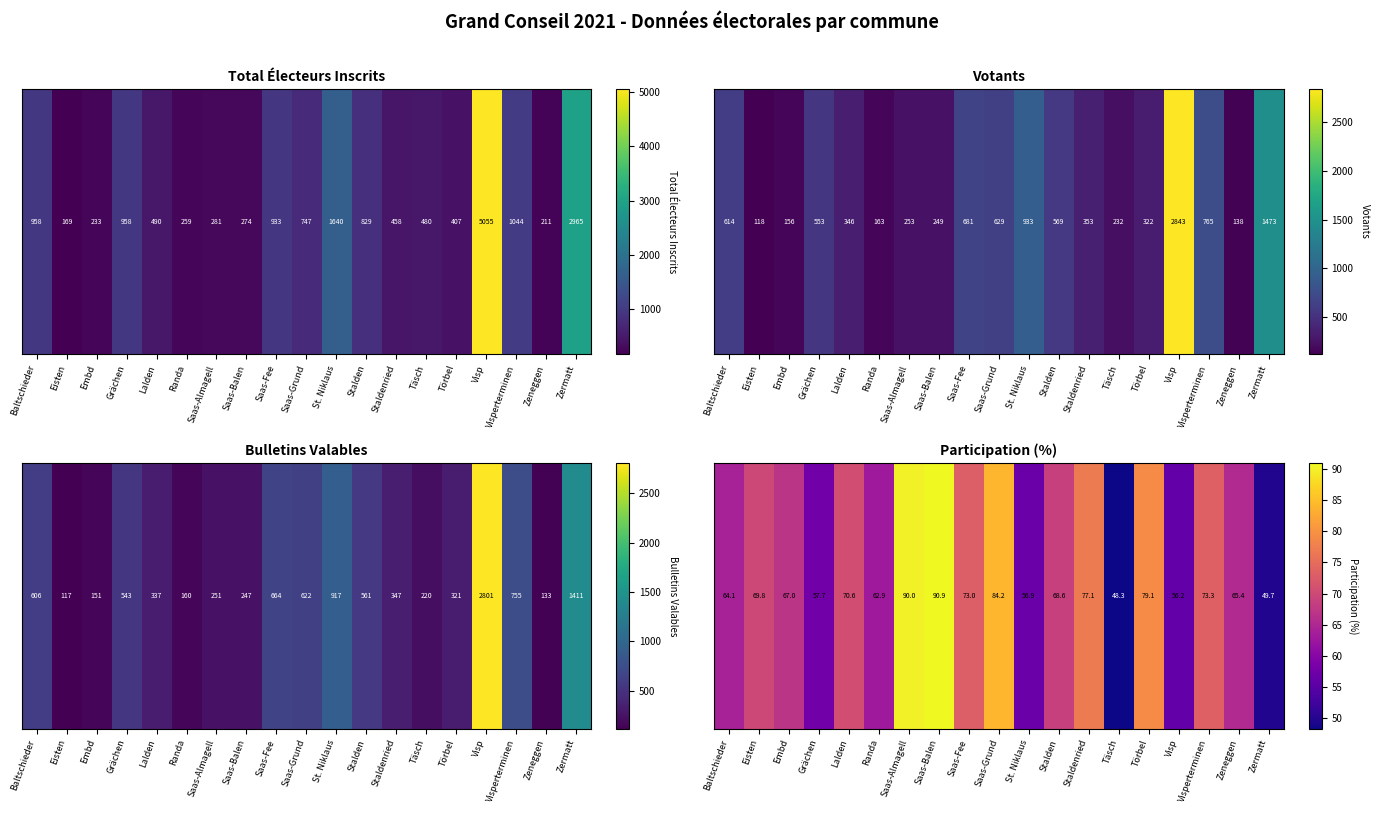

Which has a higher value, Eisten or Randa?

Eisten